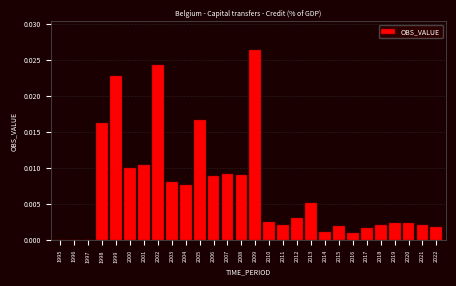

The value at 2012 is 0.0. True or false?

True